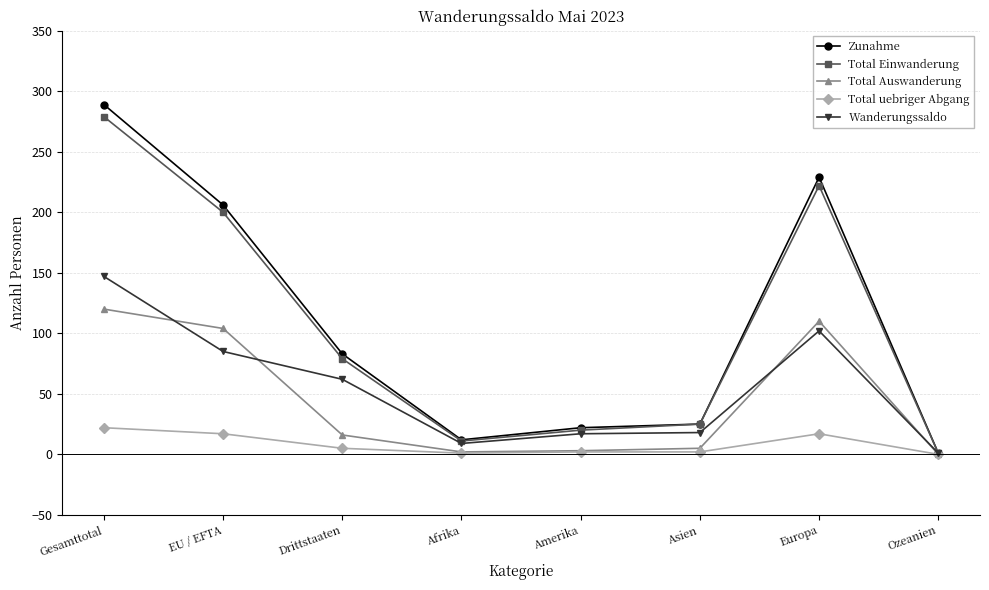

Rank the series at EU / EFTA from lowest to highest value.

Total uebriger Abgang, Wanderungssaldo, Total Auswanderung, Total Einwanderung, Zunahme